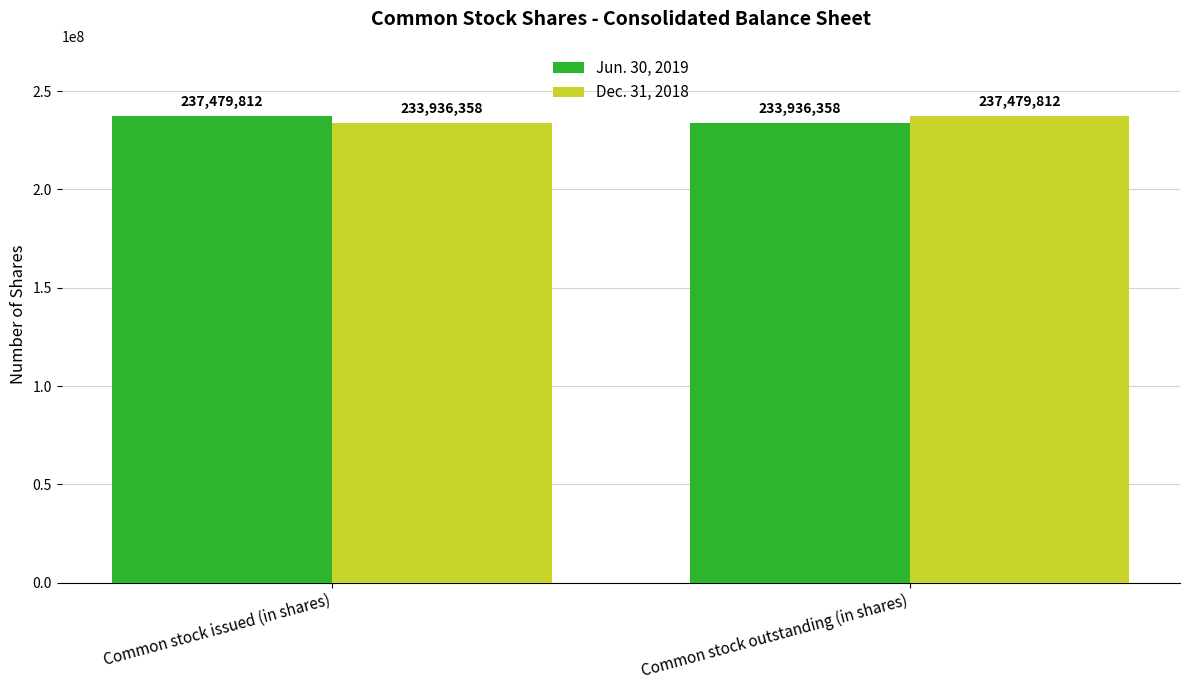

At how many categories does at least one series exceed 237186855?

2